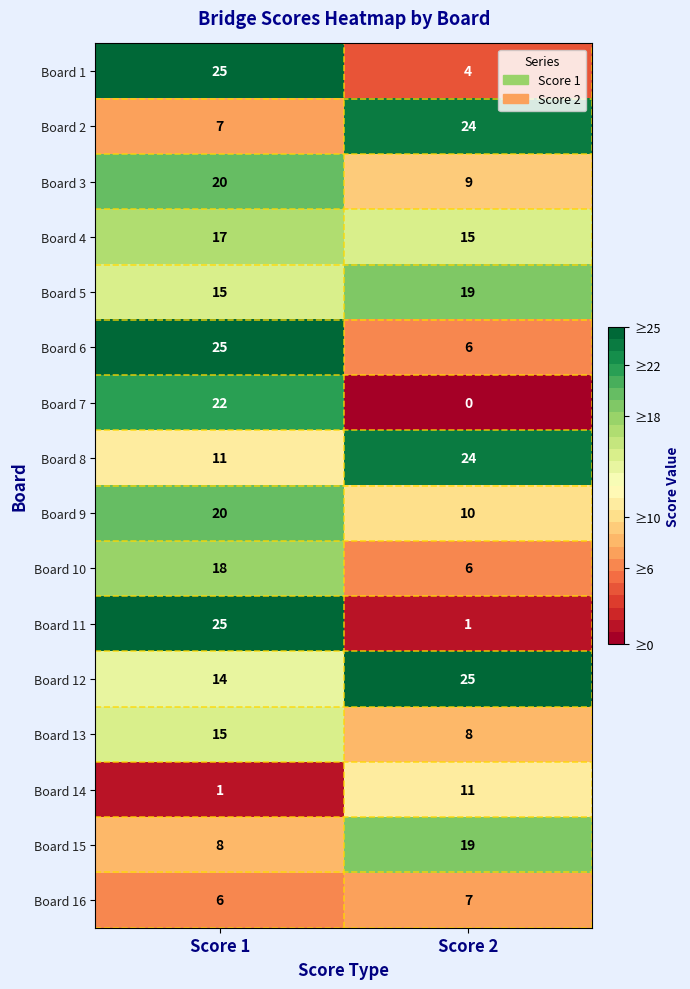

Which series has the widest spread of values?

Board 11